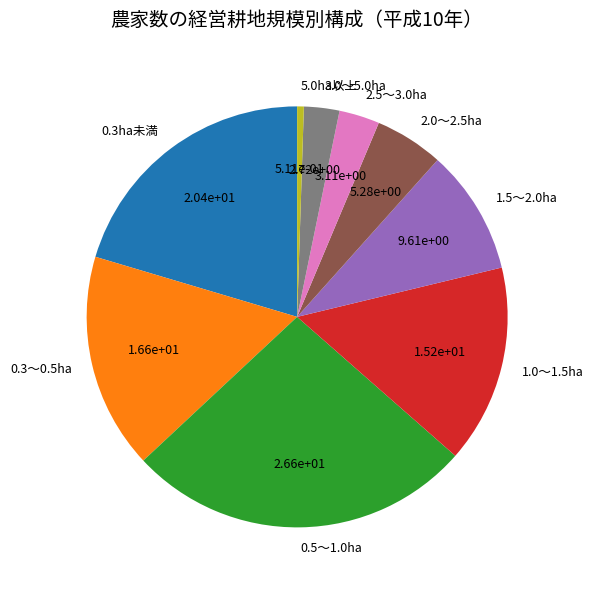

How many slices are in this pie chart?

9